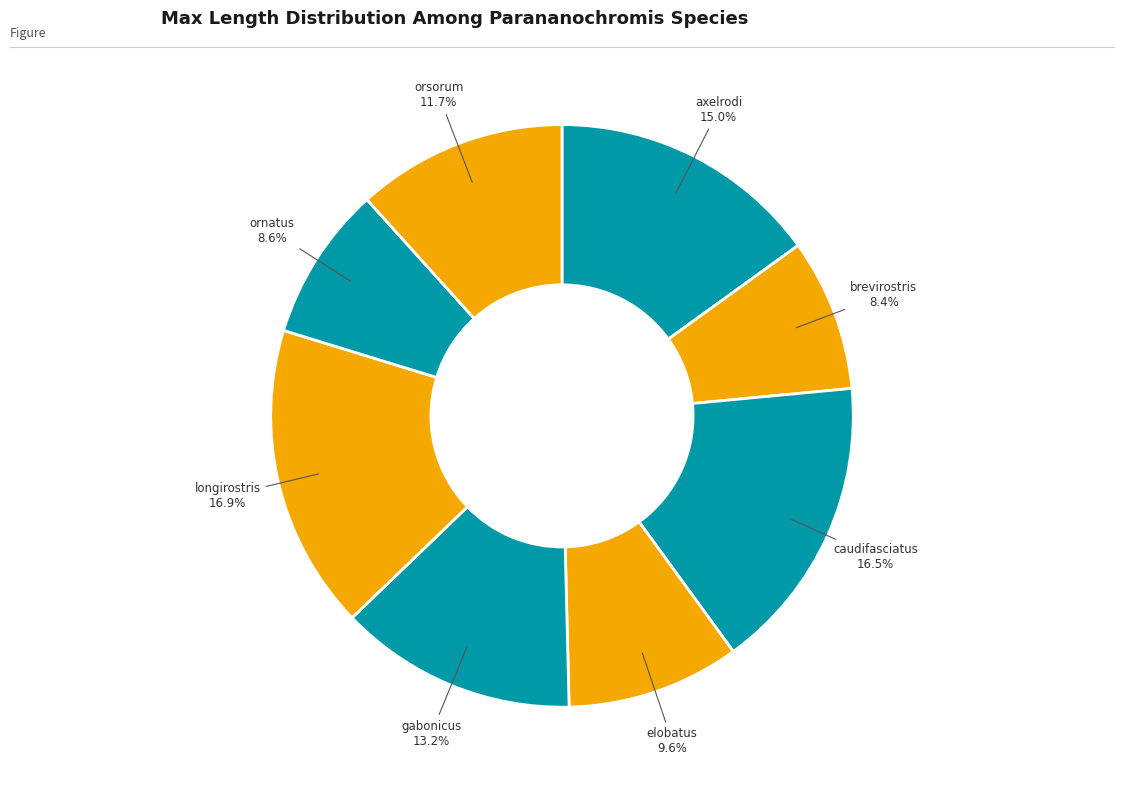

How many slices are in this pie chart?

8